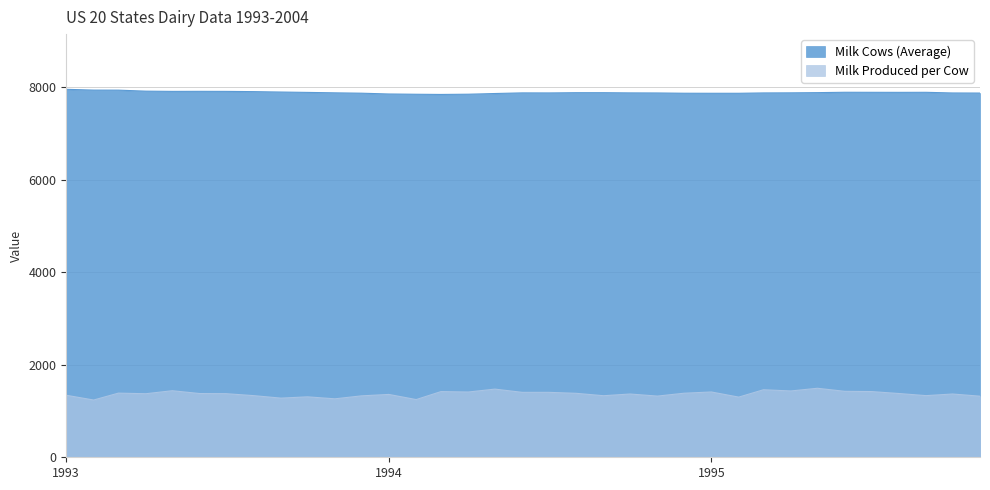

What is the average value of the Milk Cows (Average) series?

7881